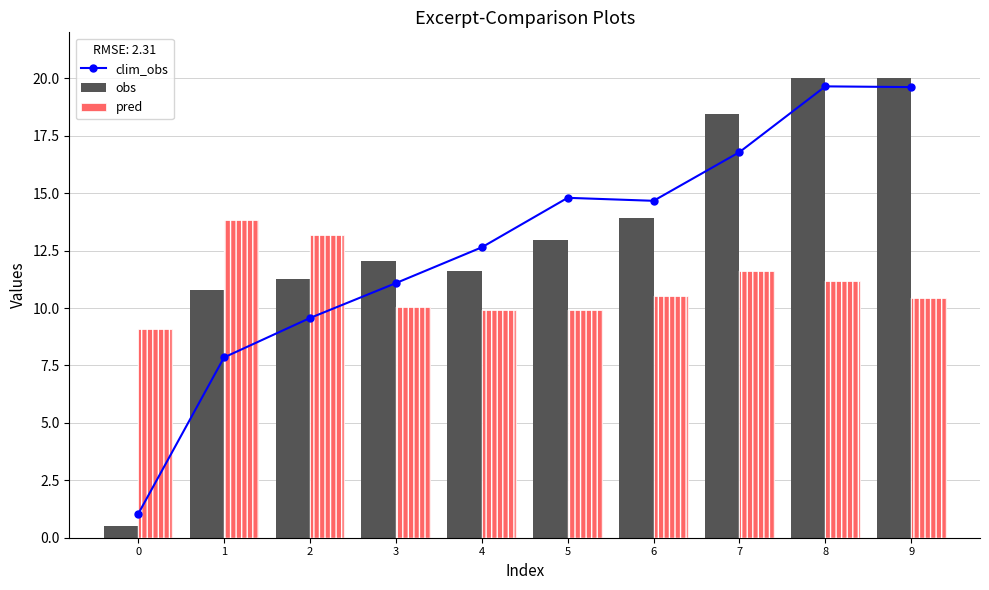

Reading left to right, transcribe all the data shown in this chart.

clim_obs: 1.0	7.8	9.6	11.1	12.6	14.8	14.7	16.8	19.6	19.6
obs: 0.5	10.8	11.3	12.1	11.6	13.0	13.9	18.5	20.0	20.0
pred: 9.1	13.8	13.2	10.1	9.9	9.9	10.5	11.6	11.2	10.5